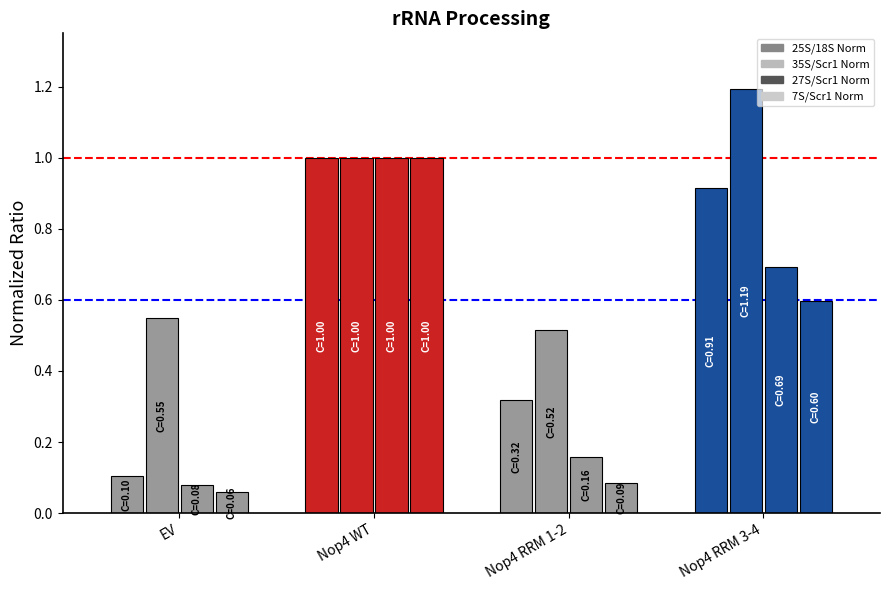

Reading left to right, transcribe all the data shown in this chart.

25S/18S Norm: EV=0.1	Nop4 WT=1.0	Nop4 RRM 1-2=0.3	Nop4 RRM 3-4=0.9
35S/Scr1 Norm: EV=0.5	Nop4 WT=1.0	Nop4 RRM 1-2=0.5	Nop4 RRM 3-4=1.2
27S/Scr1 Norm: EV=0.1	Nop4 WT=1.0	Nop4 RRM 1-2=0.2	Nop4 RRM 3-4=0.7
7S/Scr1 Norm: EV=0.1	Nop4 WT=1.0	Nop4 RRM 1-2=0.1	Nop4 RRM 3-4=0.6